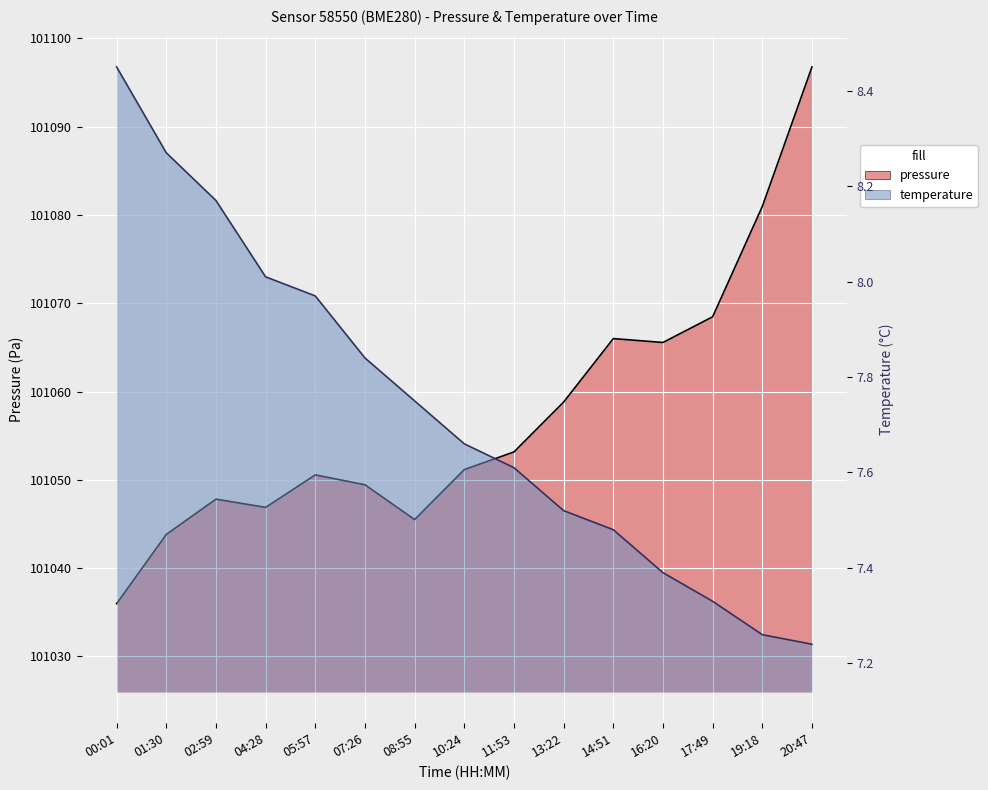

At how many categories does at least one series exceed 67632?

15